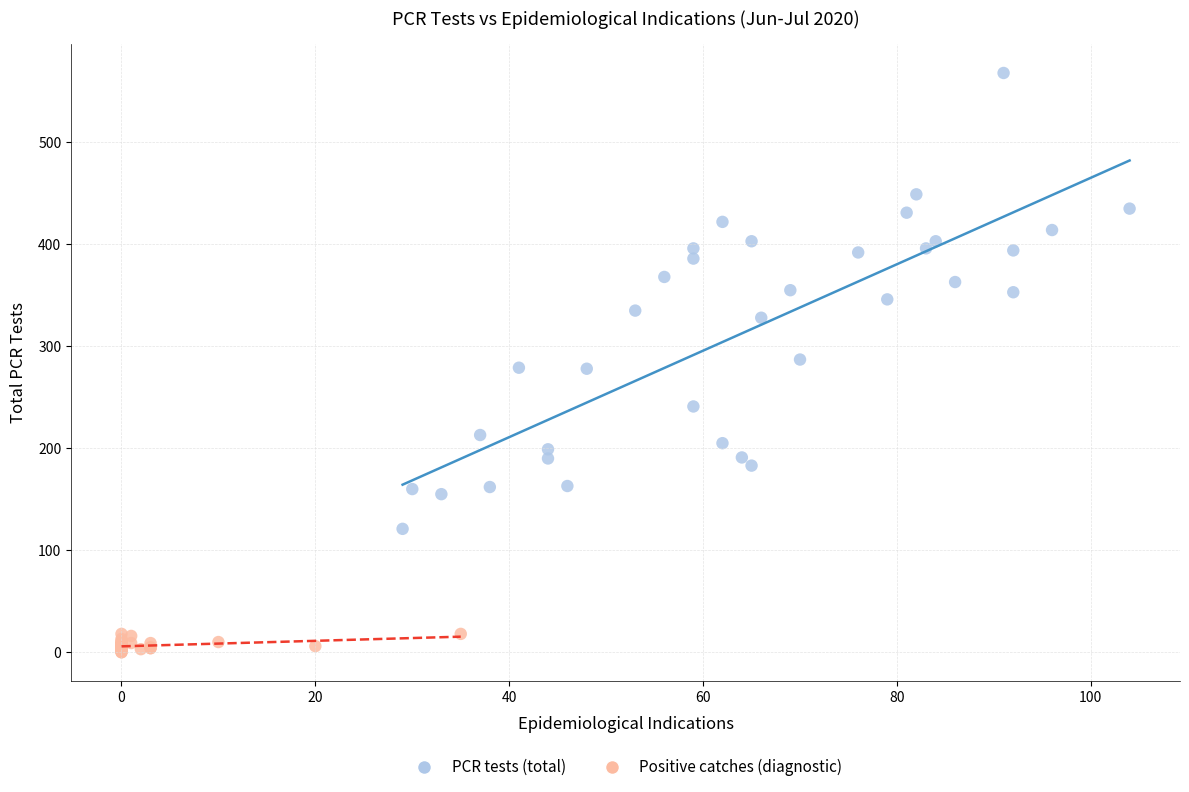

Which series reaches the minimum Y coordinate?

Positive catches (diagnostic)